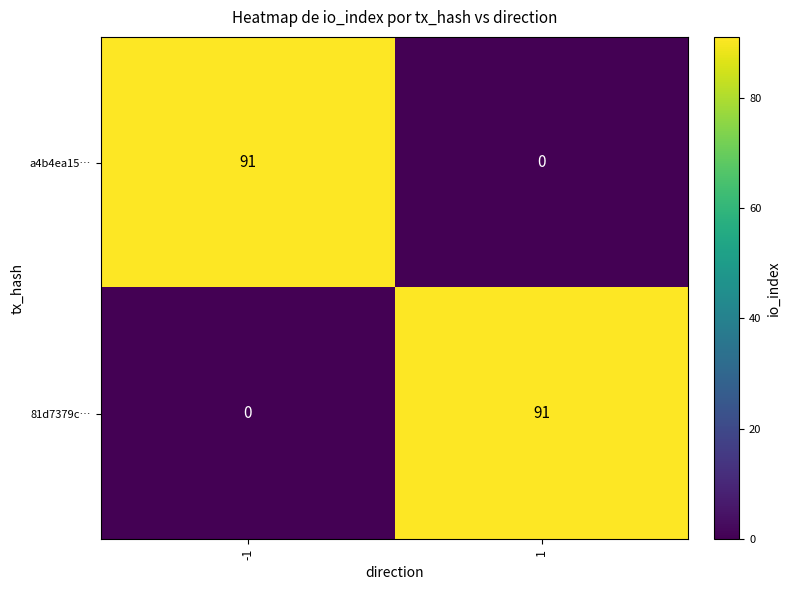

Read the 81d7379c… value at 1, to the nearest 5.

90